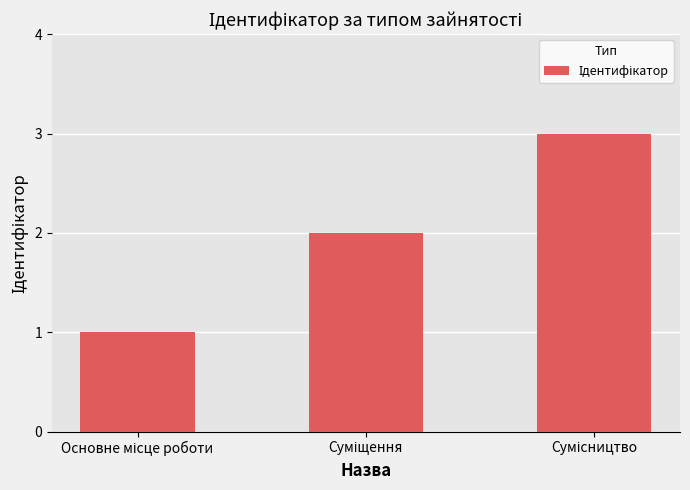

What is the greatest value displayed?

3